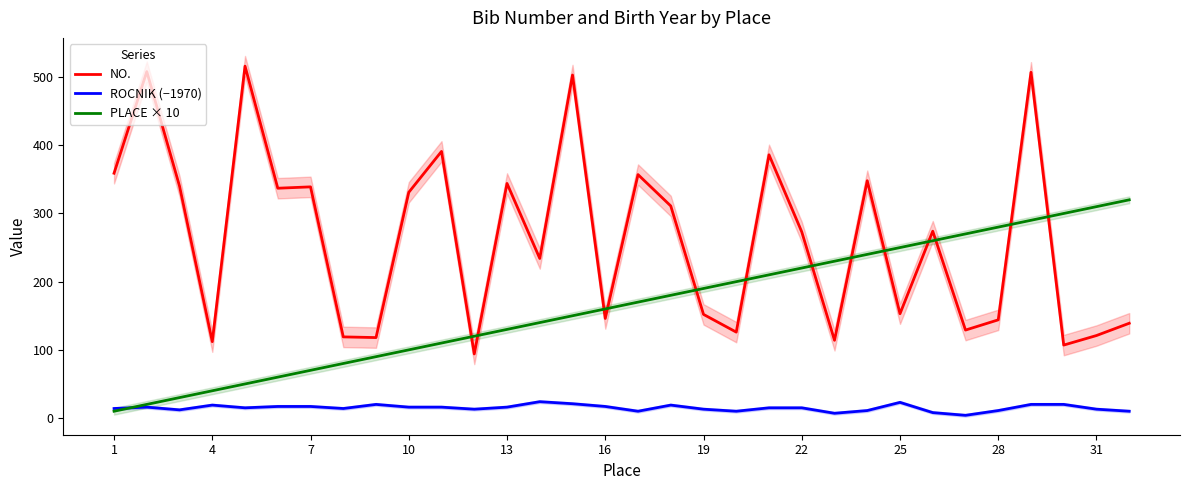

The value of PLACE × 10 at 10 is 168. True or false?

False